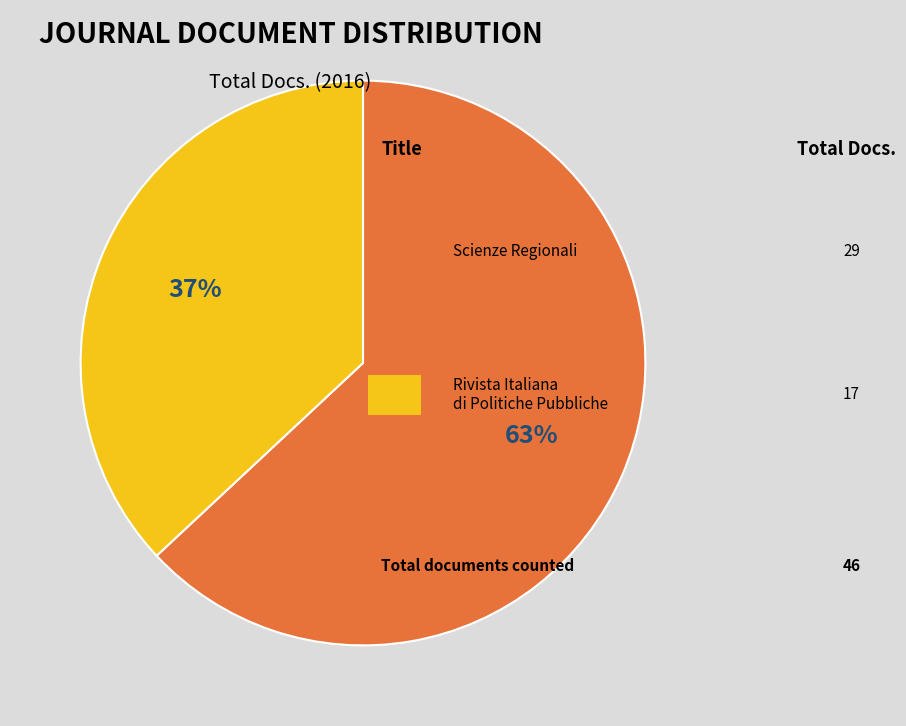

To the nearest percent, what is the average slice percentage?

50%